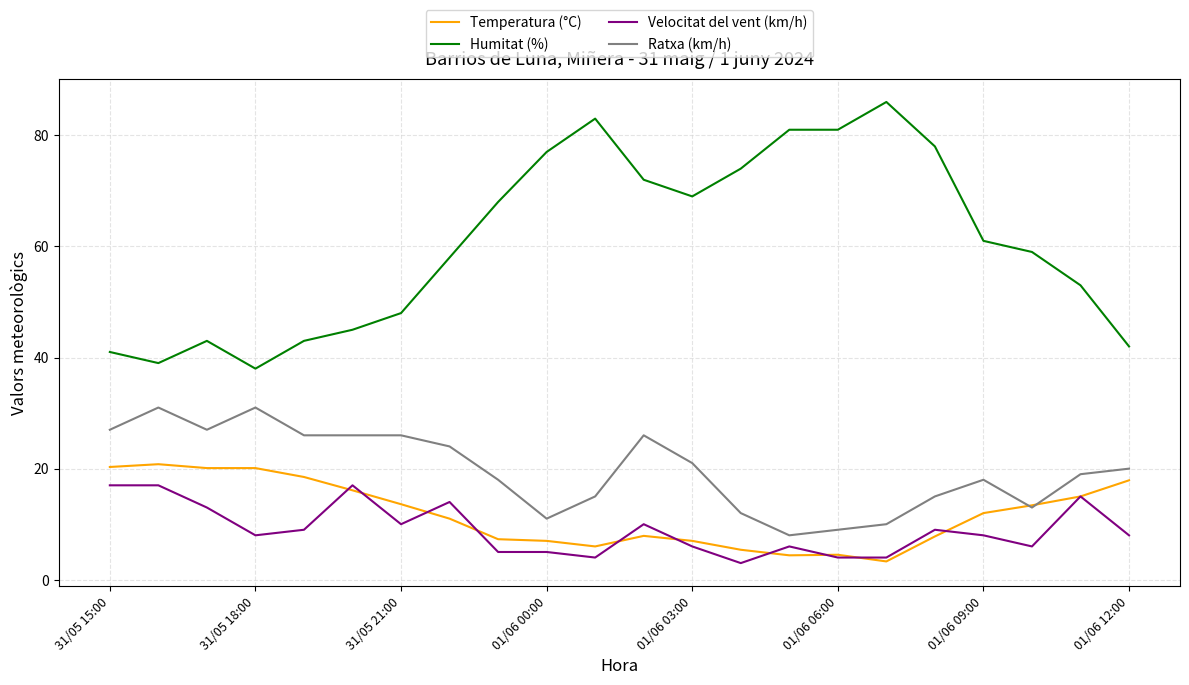

What is the minimum value for Ratxa (km/h)?

8.0